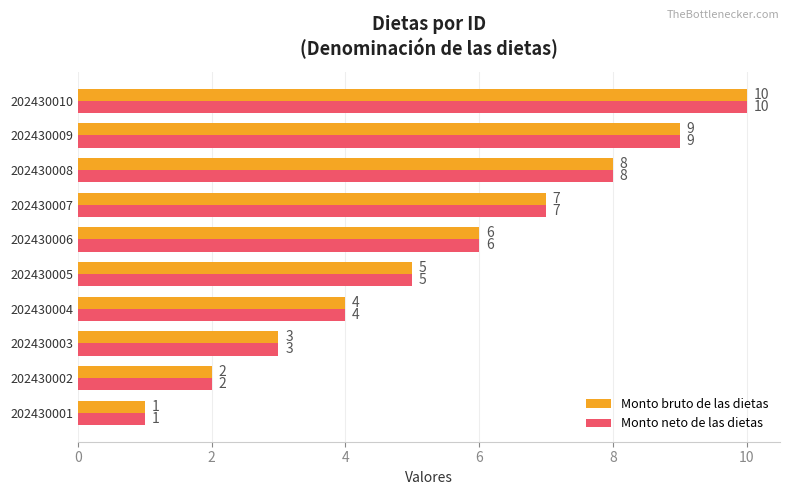

How many categories are shown in the chart?

10